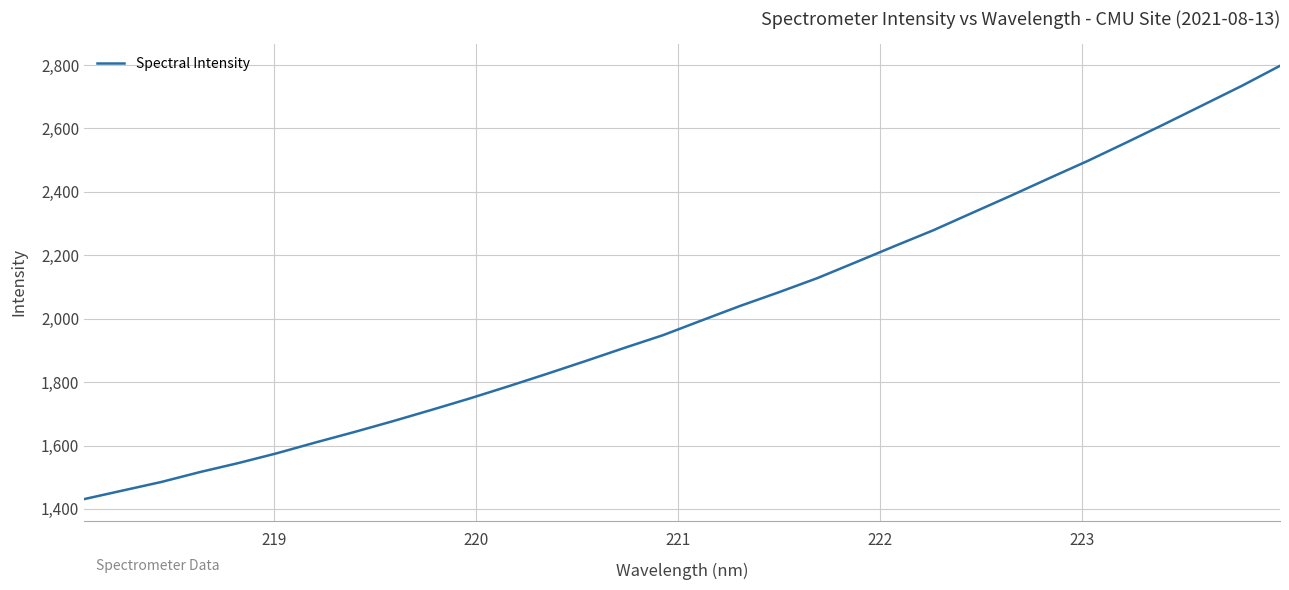

What is the difference between the maximum and minimum values?

1366.7